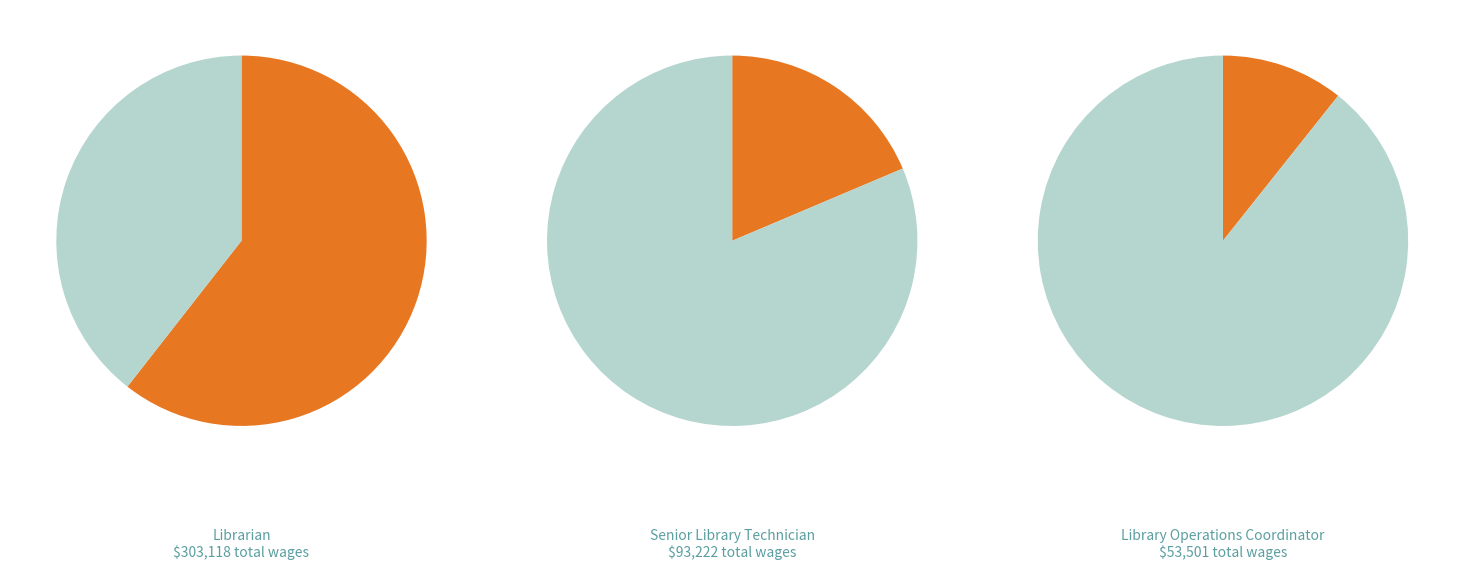

Is there any slice that represents more than half of the pie?

Yes